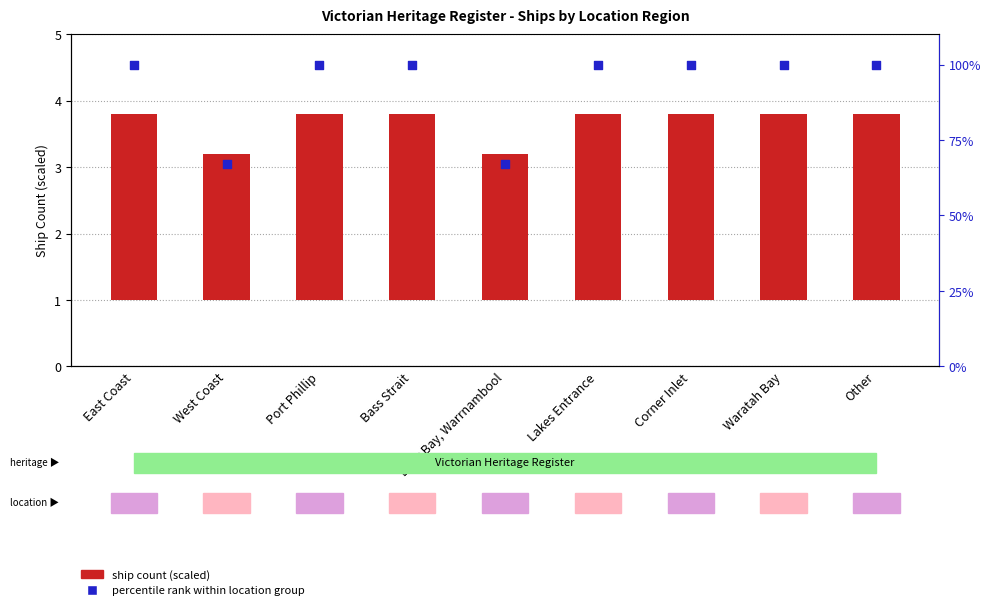

What are all the series names shown in the legend?

ship count (scaled), percentile rank within location group